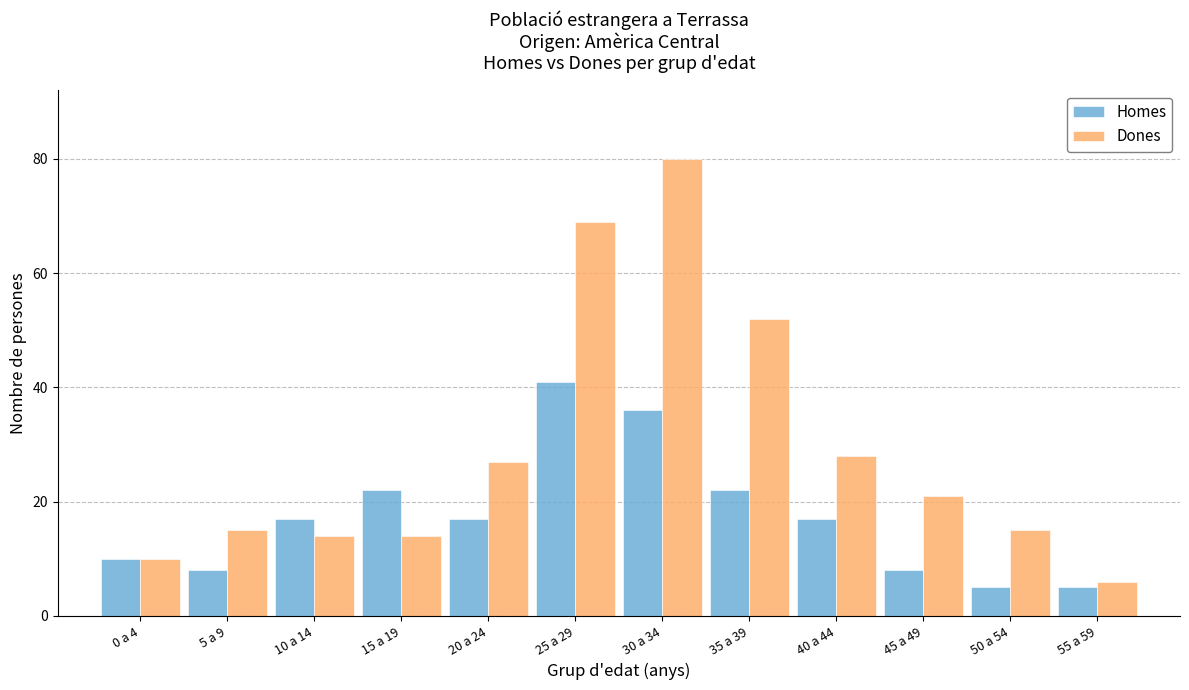

Reading left to right, list all the values displayed in this chart.

Homes: 0 a 4=10	5 a 9=8	10 a 14=17	15 a 19=22	20 a 24=17	25 a 29=41	30 a 34=36	35 a 39=22	40 a 44=17	45 a 49=8	50 a 54=5	55 a 59=5
Dones: 0 a 4=10	5 a 9=15	10 a 14=14	15 a 19=14	20 a 24=27	25 a 29=69	30 a 34=80	35 a 39=52	40 a 44=28	45 a 49=21	50 a 54=15	55 a 59=6